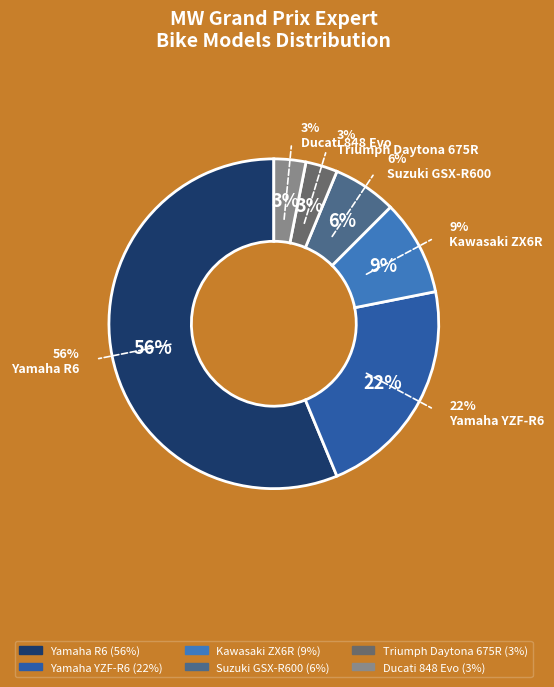

The Kawasaki ZX6R slice represents 9% of the pie. True or false?

True